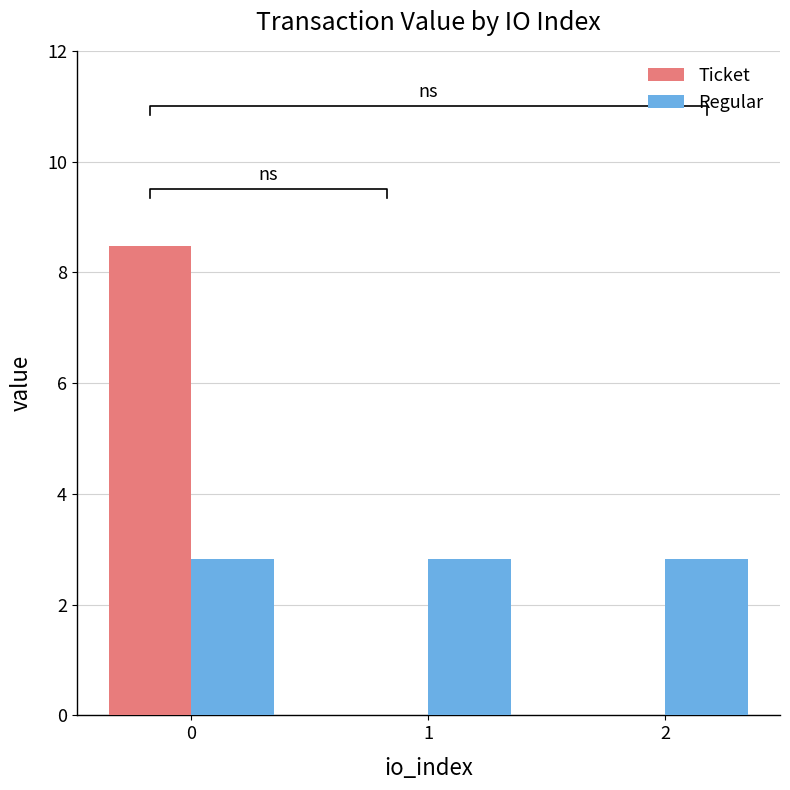

What is the sum of all Ticket values?

8.5